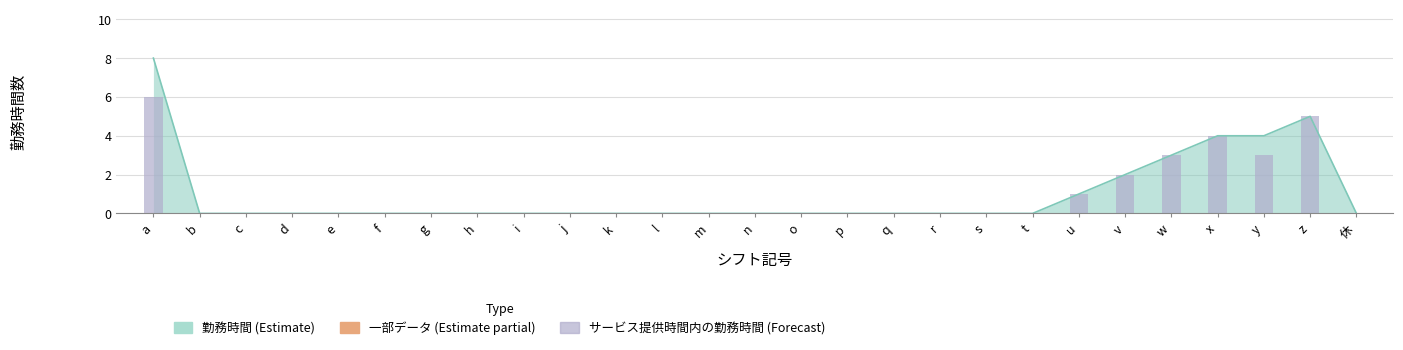

What position from the left is w?

23